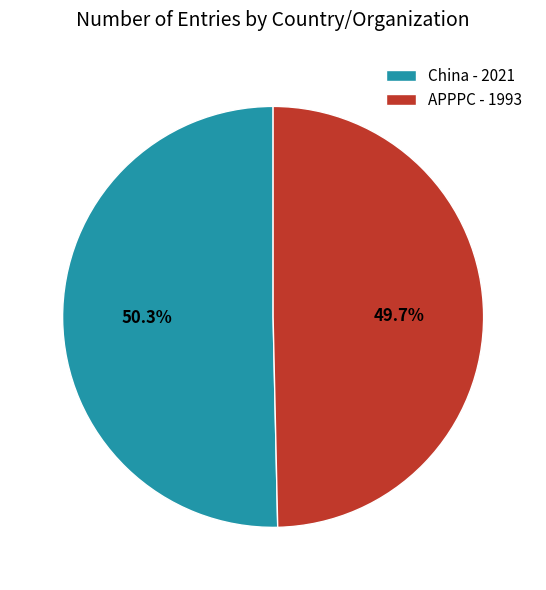

What is the largest slice in the pie chart?

China